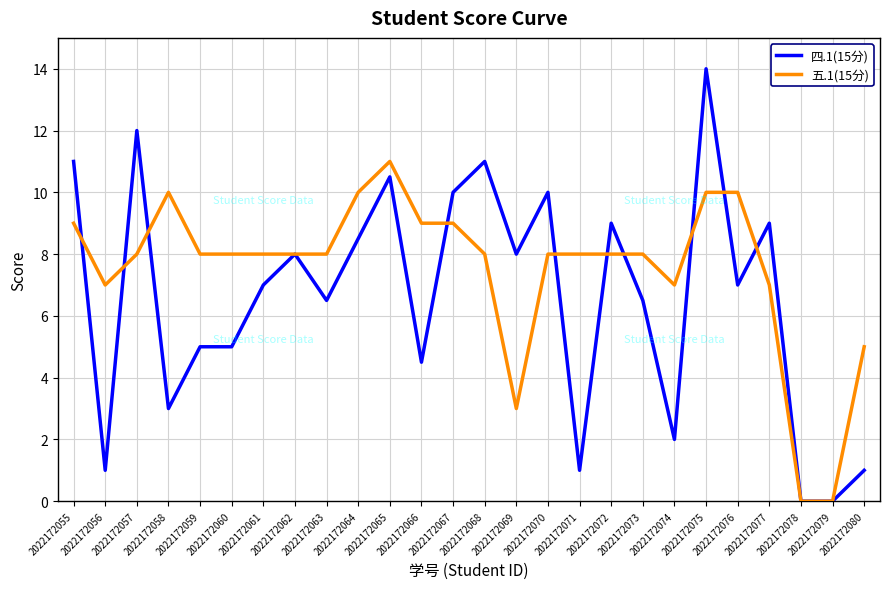

At which category does the chart reach its peak across all series?

2022172075